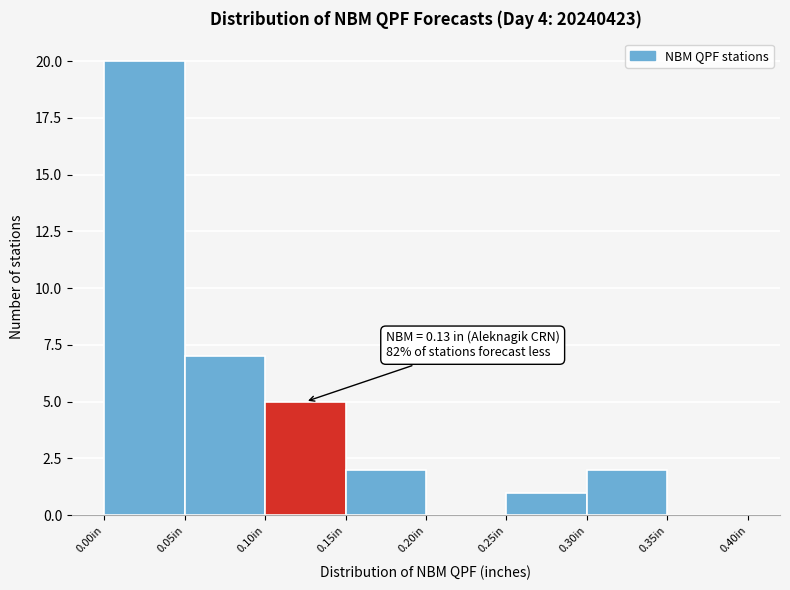

Which range on the x-axis has the tallest bar?

0.00 to 0.05